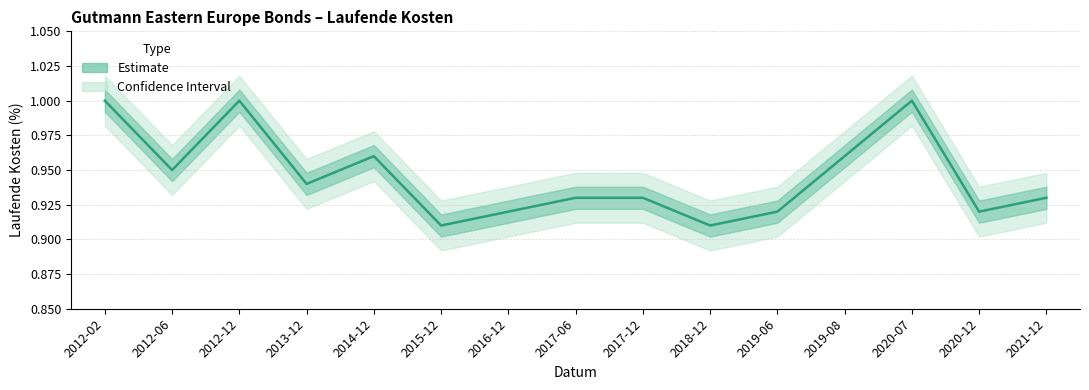

Reading left to right, what are all the values shown in this chart?

1.0	0.9	1.0	0.9	1.0	0.9	0.9	0.9	0.9	0.9	0.9	1.0	1.0	0.9	0.9